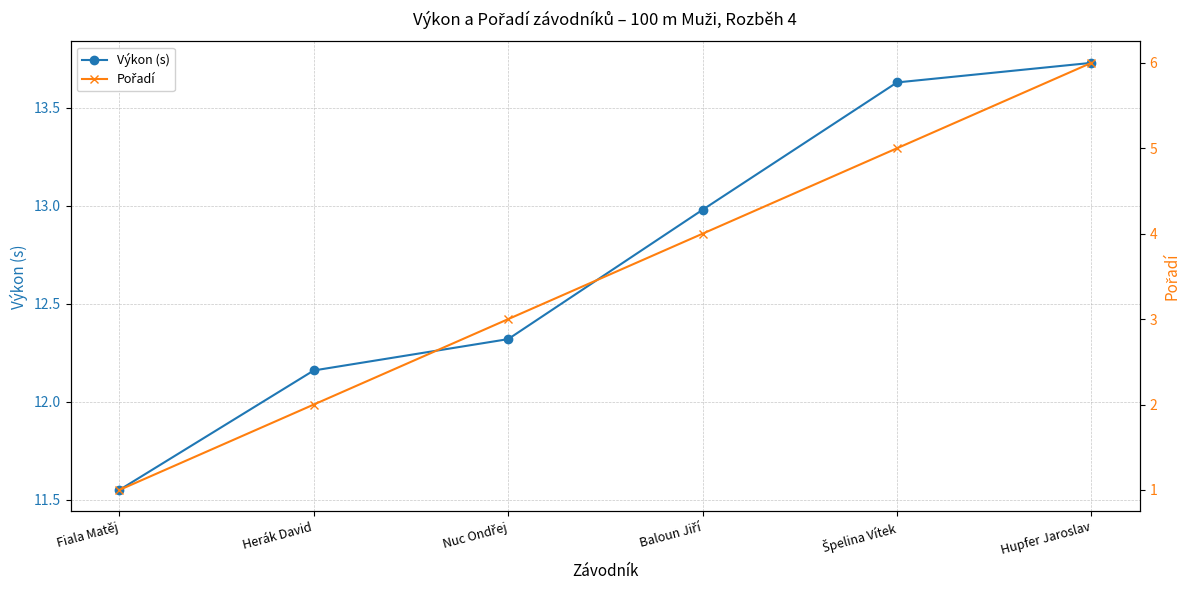

Which series has the largest total across all categories?

Výkon (s)